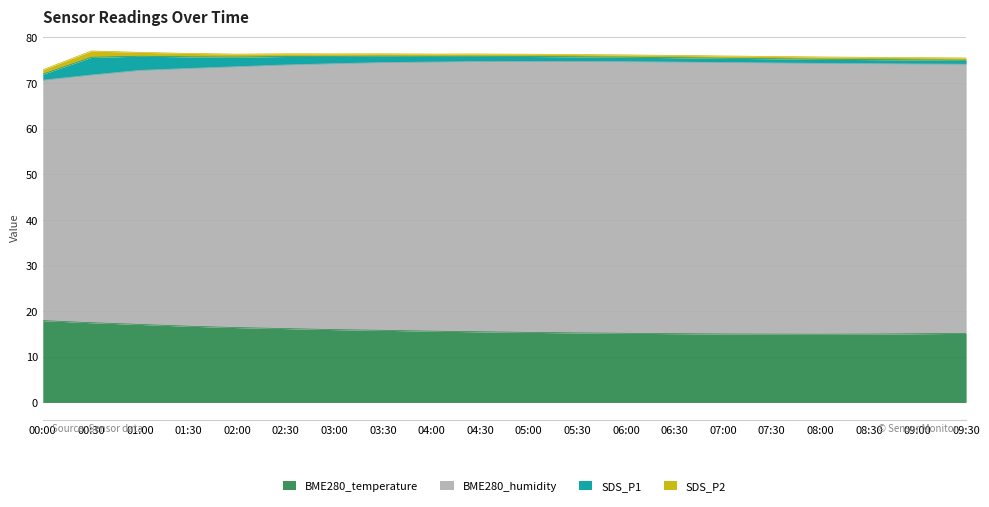

Reading left to right, list all the values displayed in this chart.

BME280_temperature: 00:00=17.9	00:30=17.5	01:00=17.1	01:30=16.7	02:00=16.4	02:30=16.2	03:00=16.0	03:30=15.8	04:00=15.6	04:30=15.5	05:00=15.3	05:30=15.2	06:00=15.2	06:30=15.1	07:00=15.0	07:30=15.0	08:00=14.9	08:30=15.0	09:00=15.1	09:30=15.1
BME280_humidity: 00:00=52.7	00:30=54.3	01:00=55.7	01:30=56.5	02:00=57.2	02:30=57.8	03:00=58.3	03:30=58.7	04:00=59.0	04:30=59.2	05:00=59.4	05:30=59.5	06:00=59.5	06:30=59.5	07:00=59.5	07:30=59.5	08:00=59.4	08:30=59.3	09:00=59.1	09:30=59.0
SDS_P1: 00:00=1.3	00:30=3.9	01:00=3.1	01:30=2.5	02:00=2.1	02:30=1.9	03:00=1.6	03:30=1.4	04:00=1.2	04:30=1.1	05:00=1.1	05:30=1.0	06:00=1.0	06:30=0.9	07:00=0.9	07:30=0.9	08:00=0.9	08:30=0.9	09:00=0.9	09:30=0.9
SDS_P2: 00:00=1.0	00:30=1.4	01:00=0.8	01:30=0.8	02:00=0.7	02:30=0.6	03:00=0.6	03:30=0.5	04:00=0.5	04:30=0.5	05:00=0.5	05:30=0.5	06:00=0.5	06:30=0.5	07:00=0.5	07:30=0.5	08:00=0.5	08:30=0.5	09:00=0.5	09:30=0.5